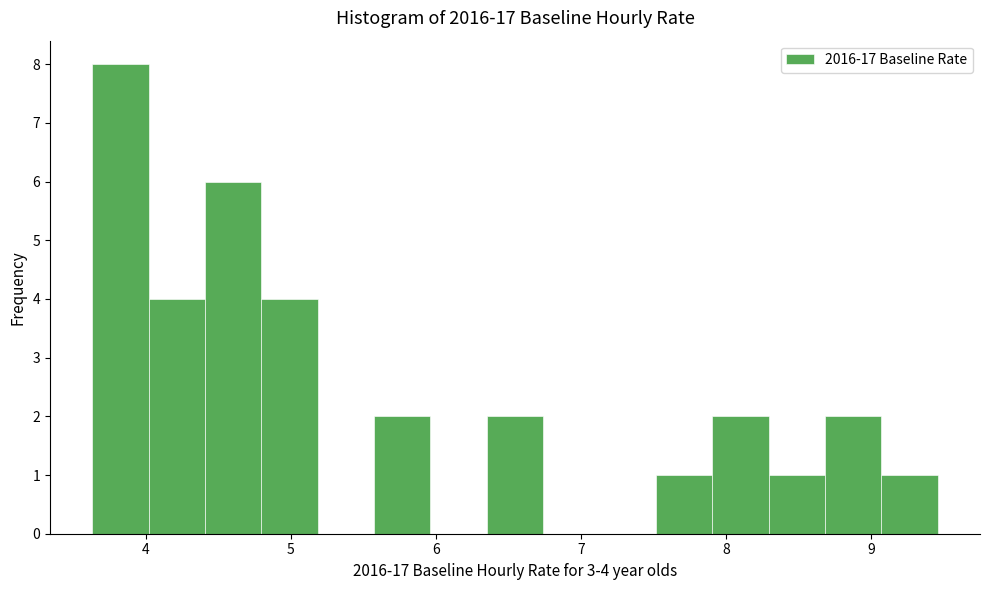

Read against the x-axis, roughly where is the centre of the tallest bar?

3.8